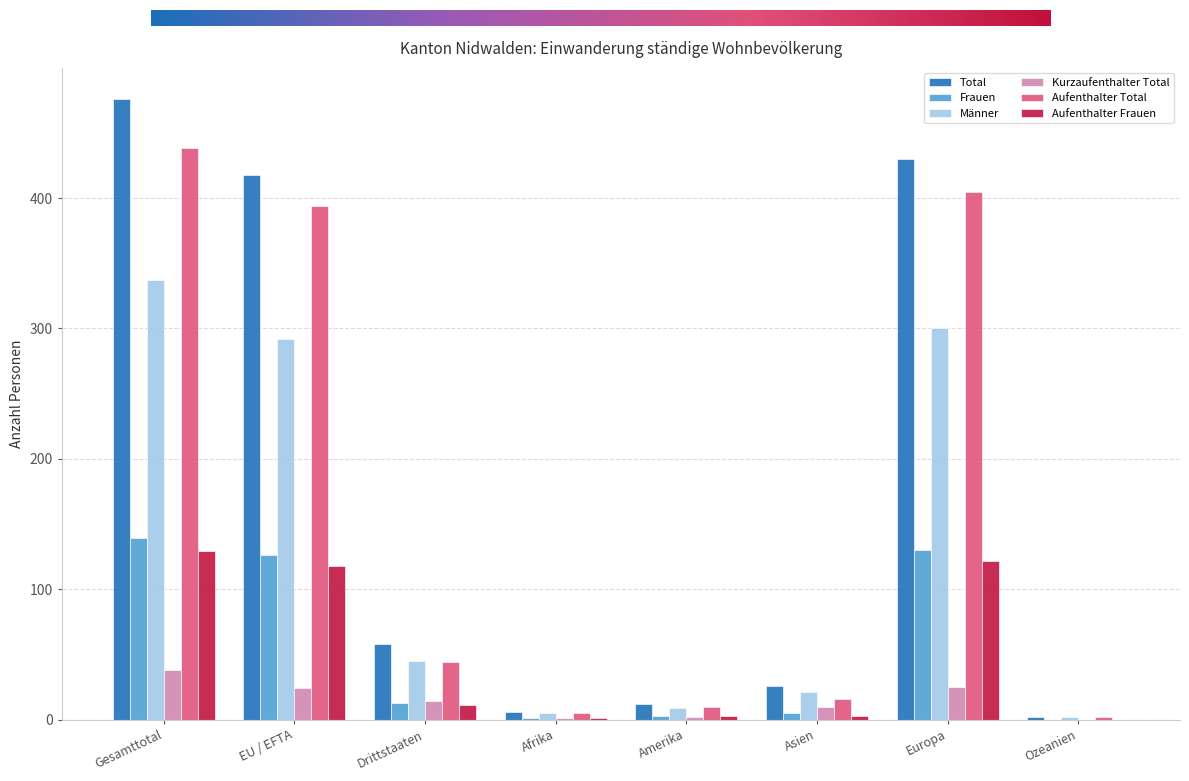

The Total series shows 476 at Gesamttotal. True or false?

True